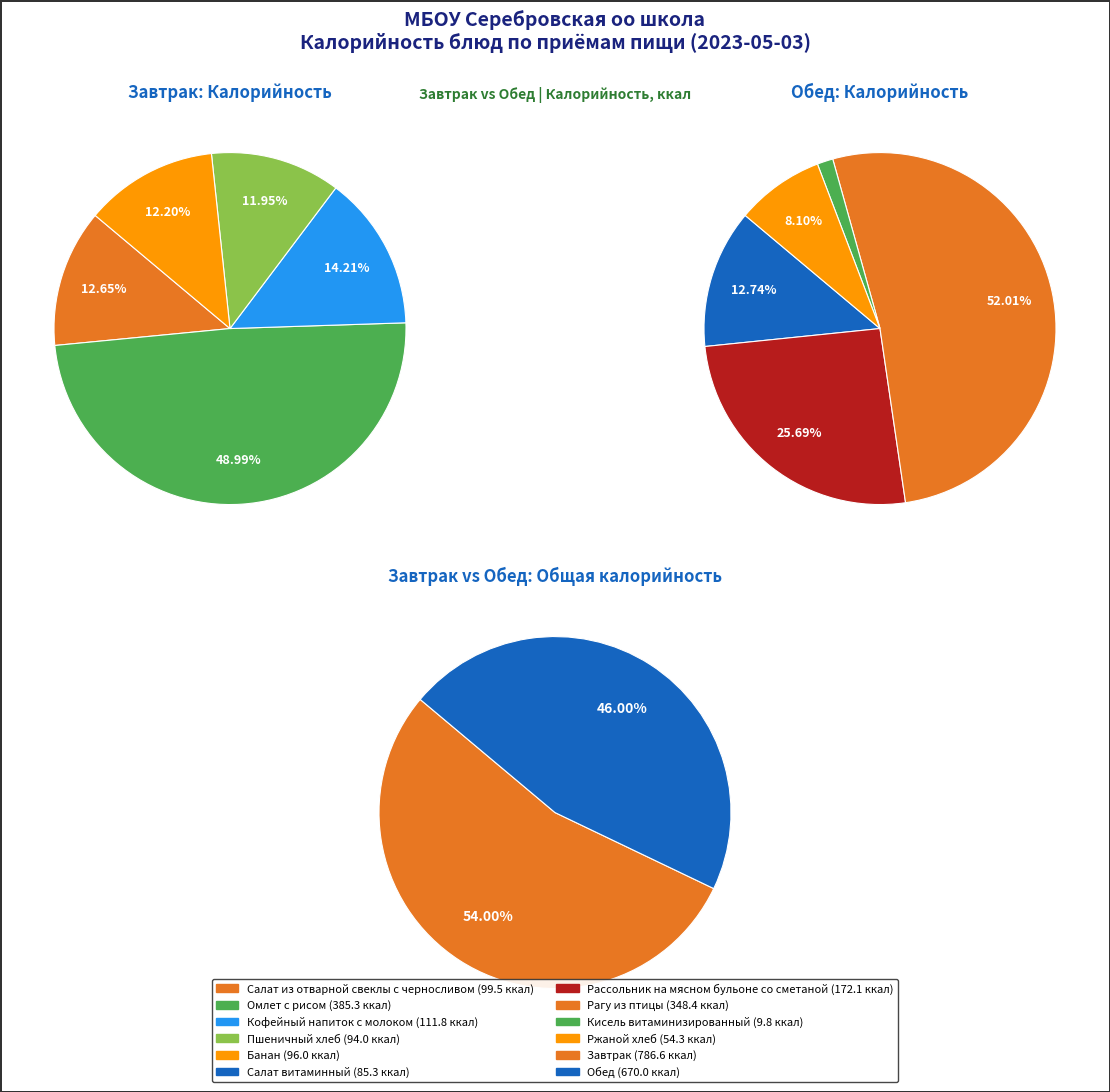

To the nearest percent, what is the difference between the 3 and 2 slice percentages?

2%